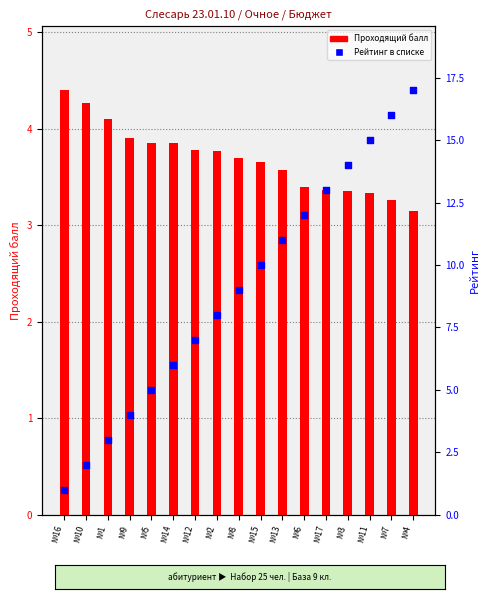

Which series has the largest total across all categories?

Рейтинг